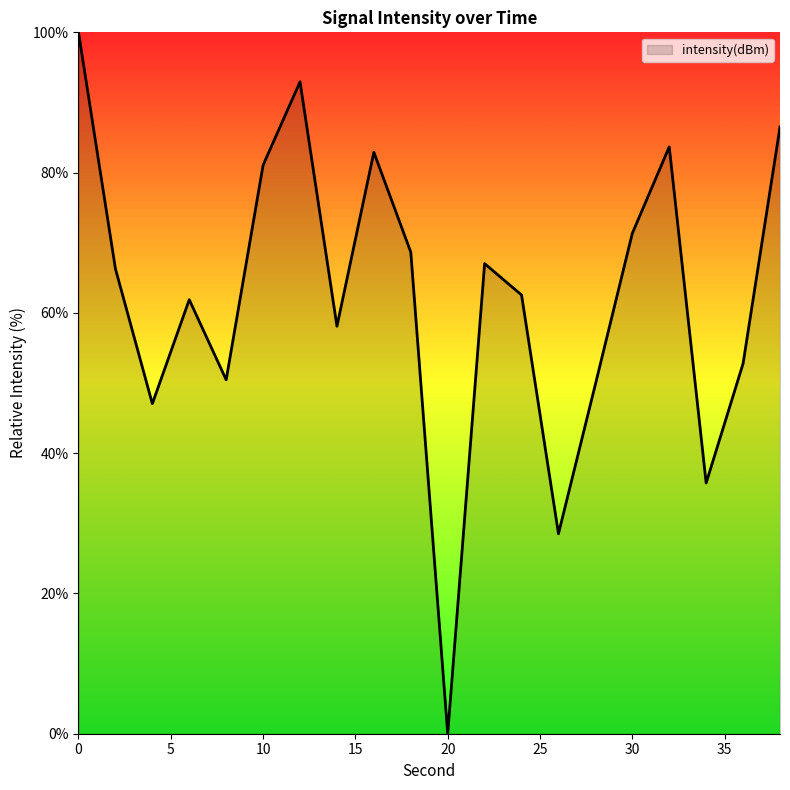

Does the chart display data point markers on the line(s)?

No